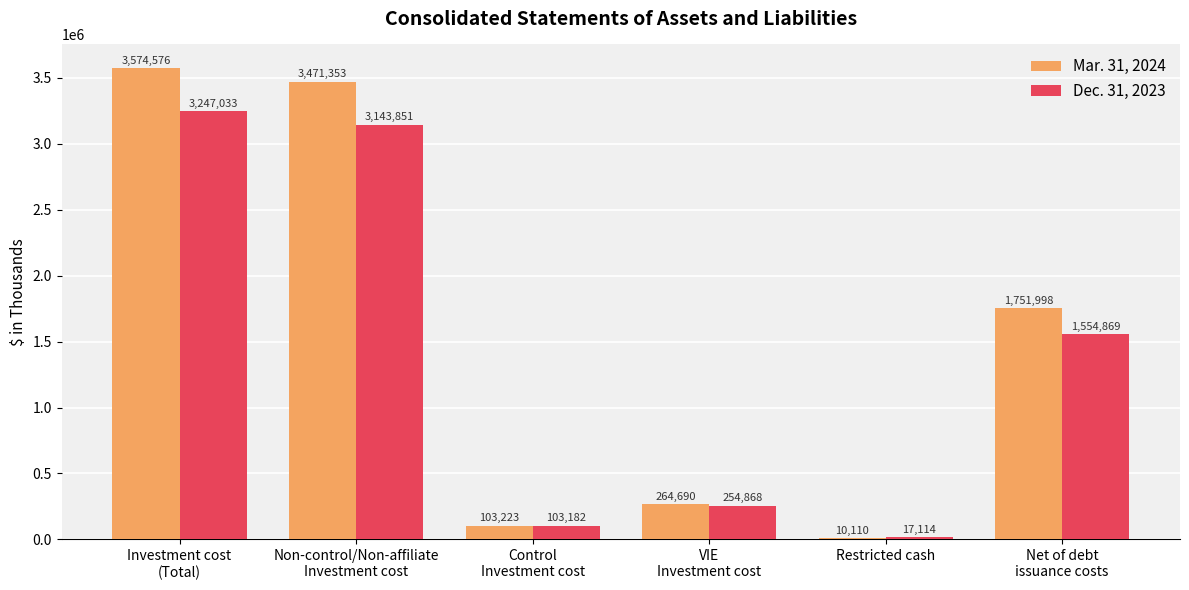

Is the value of Mar. 31, 2024 at Non-control/Non-affiliate
Investment cost greater than the value of Dec. 31, 2023 at Non-control/Non-affiliate
Investment cost?

Yes